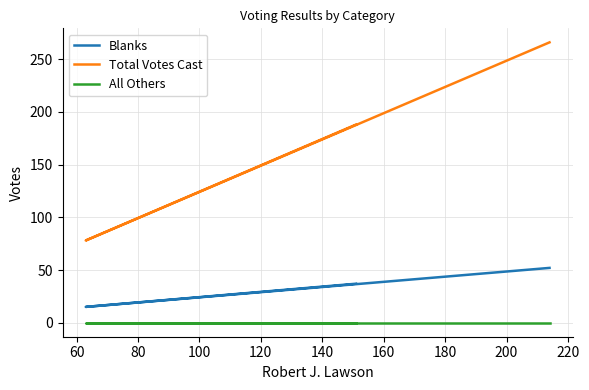

The Blanks series shows 25 at 60. True or false?

False